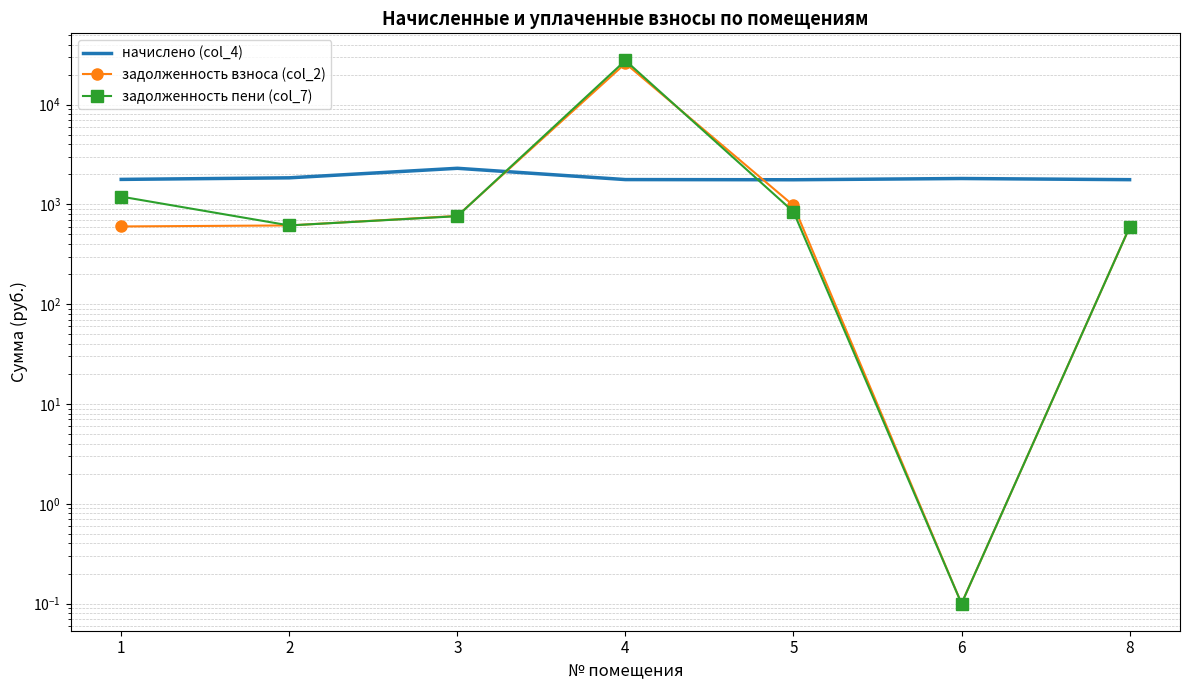

At which category is the sum across all series the highest?

4